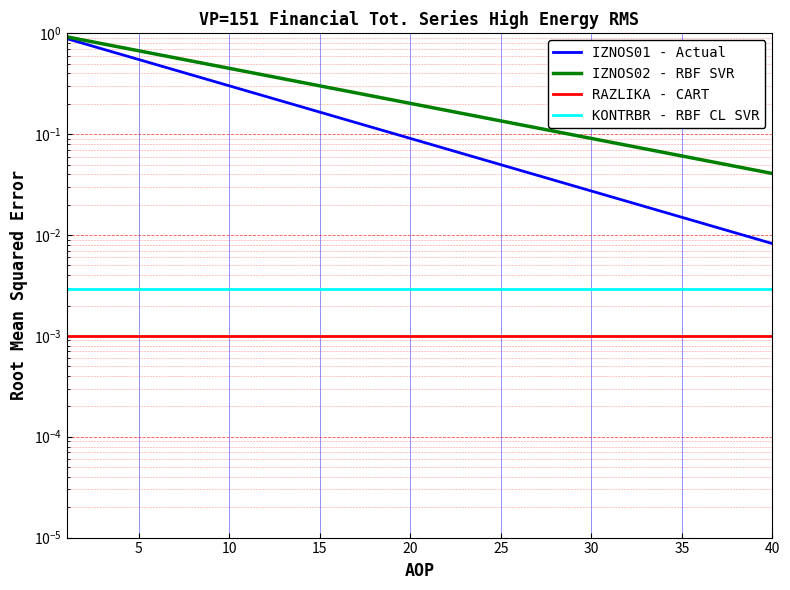

What is the maximum value for IZNOS01 - Actual?

0.9